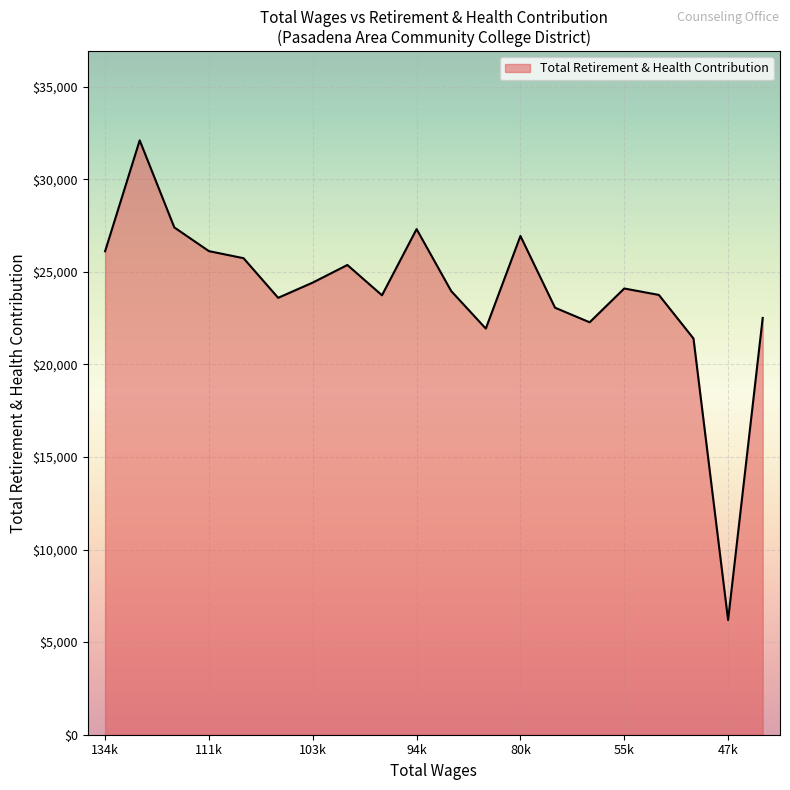

What is the difference between the maximum and minimum values?

25905.2